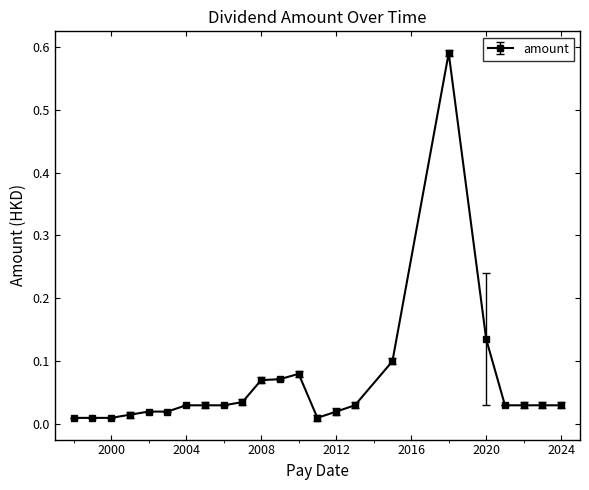

How many categories are shown in the chart?

23